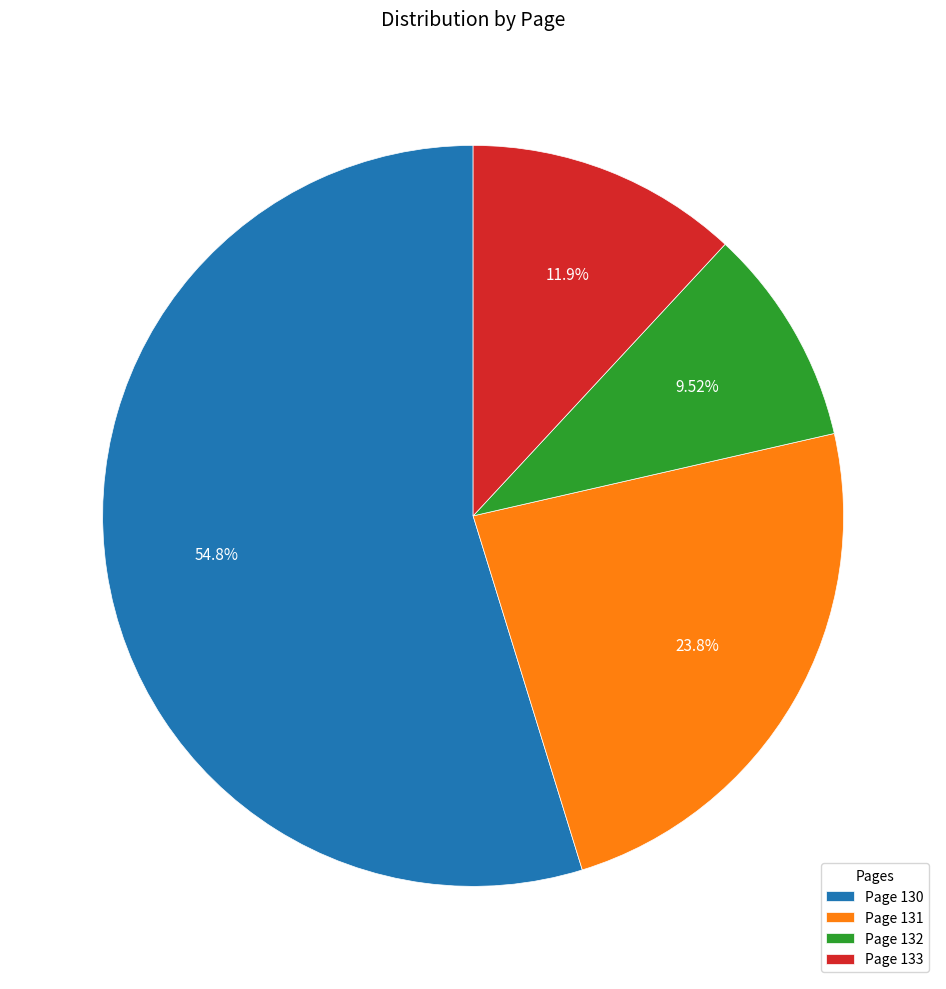

To the nearest percent, what is the average slice percentage?

25%